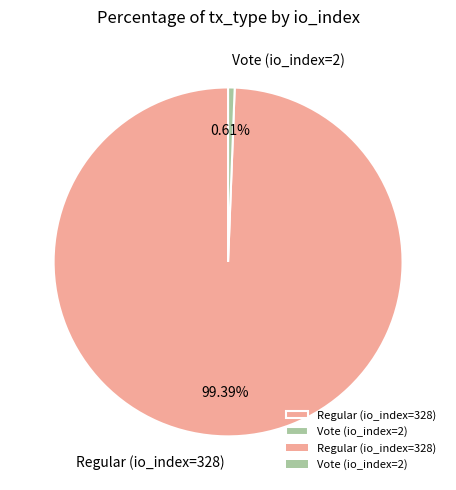

True or false: Regular (io_index=328) accounts for 99% of the total.

True